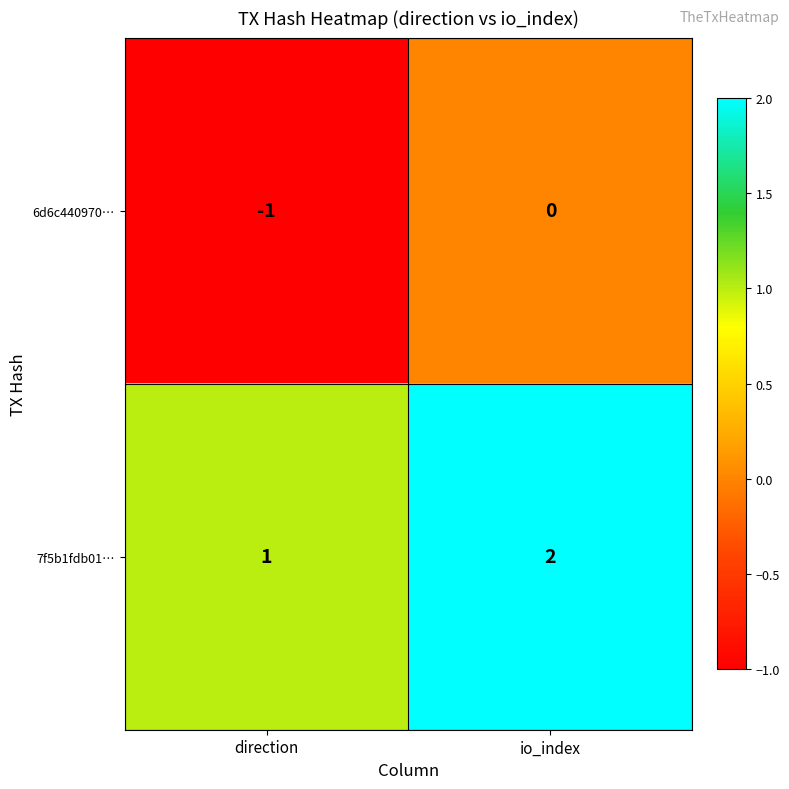

Rank the series at io_index from highest to lowest value.

7f5b1fdb01…, 6d6c440970…